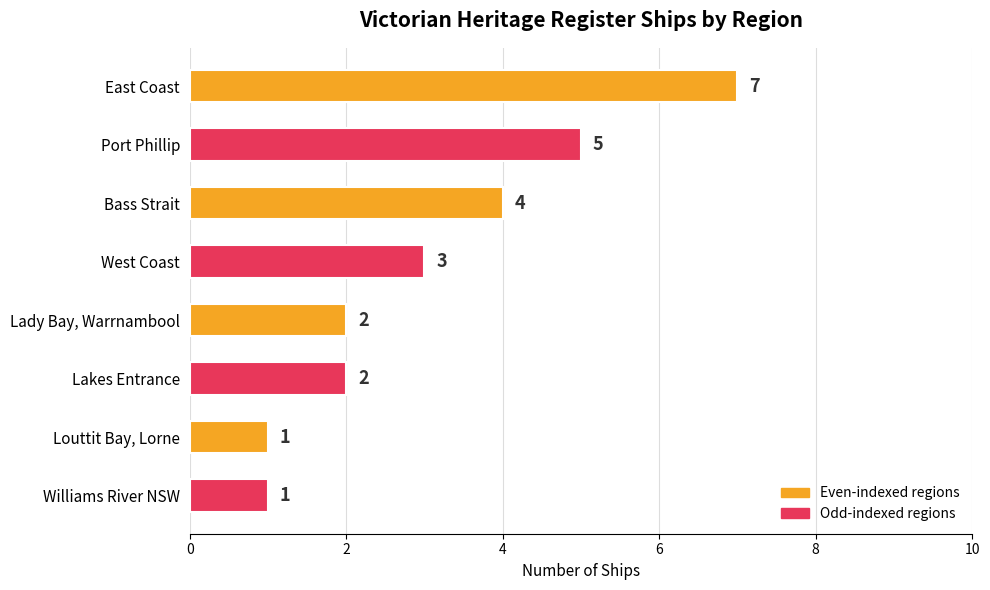

Which has a higher value, Lady Bay, Warrnambool or Bass Strait?

Bass Strait